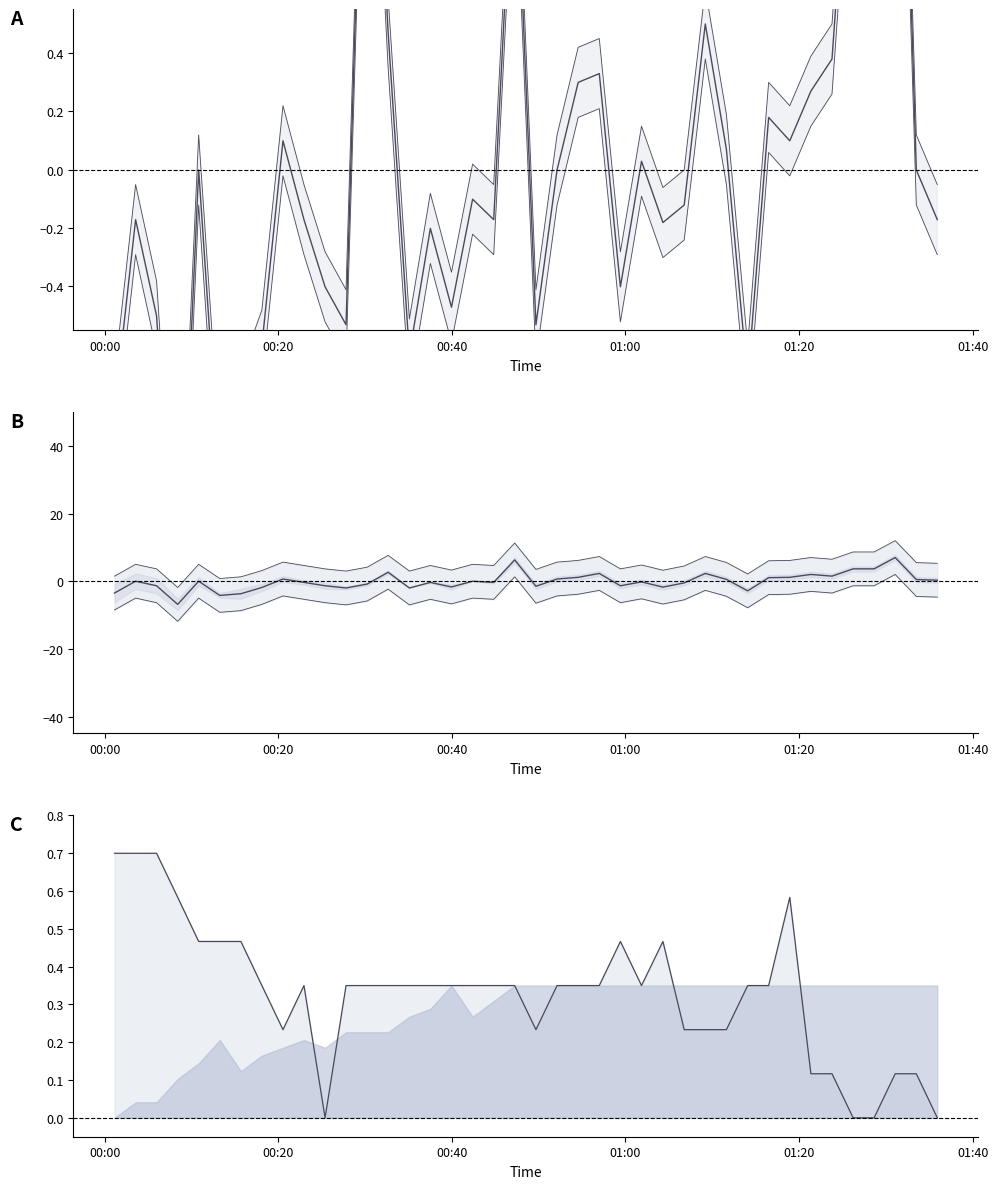

Reading left to right, extract all data points from this chart.

SDS_P1: 2021/09/10 00:01:07=-0.8	2021/09/10 00:03:33=-0.2	2021/09/10 00:05:58=-0.5	2021/09/10 00:08:24=-1.6	2021/09/10 00:10:49=-0.0	2021/09/10 00:13:15=-1.1	2021/09/10 00:15:41=-0.8	2021/09/10 00:18:06=-0.6	2021/09/10 00:20:32=0.1	2021/09/10 00:22:57=-0.2	2021/09/10 00:25:23=-0.4	2021/09/10 00:27:48=-0.5	2021/09/10 00:30:14=1.9	2021/09/10 00:32:39=0.5	2021/09/10 00:35:06=-0.6	2021/09/10 00:37:31=-0.2	2021/09/10 00:39:57=-0.5	2021/09/10 00:42:23=-0.1	2021/09/10 00:44:49=-0.2	2021/09/10 00:47:14=1.2	2021/09/10 00:49:41=-0.5	2021/09/10 00:52:07=-0.0	2021/09/10 00:54:33=0.3	2021/09/10 00:56:59=0.3	2021/09/10 00:59:25=-0.4	2021/09/10 01:01:51=0.0	2021/09/10 01:04:19=-0.2	2021/09/10 01:06:46=-0.1	2021/09/10 01:09:12=0.5	2021/09/10 01:11:38=0.1	2021/09/10 01:14:05=-0.7	2021/09/10 01:16:30=0.2	2021/09/10 01:18:56=0.1	2021/09/10 01:21:22=0.3	2021/09/10 01:23:48=0.4	2021/09/10 01:26:14=1.4	2021/09/10 01:28:39=0.8	2021/09/10 01:31:05=2.4	2021/09/10 01:33:31=-0.0	2021/09/10 01:35:56=-0.2
SDS_P2: 2021/09/10 00:01:07=-3.5	2021/09/10 00:03:33=0.0	2021/09/10 00:05:58=-1.3	2021/09/10 00:08:24=-6.8	2021/09/10 00:10:49=0.0	2021/09/10 00:13:15=-4.2	2021/09/10 00:15:41=-3.7	2021/09/10 00:18:06=-1.8	2021/09/10 00:20:32=0.7	2021/09/10 00:22:57=-0.3	2021/09/10 00:25:23=-1.3	2021/09/10 00:27:48=-2.0	2021/09/10 00:30:14=-0.8	2021/09/10 00:32:39=2.7	2021/09/10 00:35:06=-2.0	2021/09/10 00:37:31=-0.3	2021/09/10 00:39:57=-1.7	2021/09/10 00:42:23=0.0	2021/09/10 00:44:49=-0.3	2021/09/10 00:47:14=6.3	2021/09/10 00:49:41=-1.5	2021/09/10 00:52:07=0.7	2021/09/10 00:54:33=1.2	2021/09/10 00:56:59=2.3	2021/09/10 00:59:25=-1.3	2021/09/10 01:01:51=-0.2	2021/09/10 01:04:19=-1.7	2021/09/10 01:06:46=-0.5	2021/09/10 01:09:12=2.3	2021/09/10 01:11:38=0.6	2021/09/10 01:14:05=-2.8	2021/09/10 01:16:30=1.1	2021/09/10 01:18:56=1.2	2021/09/10 01:21:22=2.0	2021/09/10 01:23:48=1.5	2021/09/10 01:26:14=3.7	2021/09/10 01:28:39=3.7	2021/09/10 01:31:05=7.0	2021/09/10 01:33:31=0.5	2021/09/10 01:35:56=0.3
Temp: 2021/09/10 00:01:07=0.7	2021/09/10 00:03:33=0.7	2021/09/10 00:05:58=0.7	2021/09/10 00:08:24=0.6	2021/09/10 00:10:49=0.5	2021/09/10 00:13:15=0.5	2021/09/10 00:15:41=0.5	2021/09/10 00:18:06=0.3	2021/09/10 00:20:32=0.2	2021/09/10 00:22:57=0.3	2021/09/10 00:25:23=0.0	2021/09/10 00:27:48=0.3	2021/09/10 00:30:14=0.3	2021/09/10 00:32:39=0.3	2021/09/10 00:35:06=0.3	2021/09/10 00:37:31=0.3	2021/09/10 00:39:57=0.3	2021/09/10 00:42:23=0.3	2021/09/10 00:44:49=0.3	2021/09/10 00:47:14=0.3	2021/09/10 00:49:41=0.2	2021/09/10 00:52:07=0.3	2021/09/10 00:54:33=0.3	2021/09/10 00:56:59=0.3	2021/09/10 00:59:25=0.5	2021/09/10 01:01:51=0.3	2021/09/10 01:04:19=0.5	2021/09/10 01:06:46=0.2	2021/09/10 01:09:12=0.2	2021/09/10 01:11:38=0.2	2021/09/10 01:14:05=0.3	2021/09/10 01:16:30=0.3	2021/09/10 01:18:56=0.6	2021/09/10 01:21:22=0.1	2021/09/10 01:23:48=0.1	2021/09/10 01:26:14=0.0	2021/09/10 01:28:39=0.0	2021/09/10 01:31:05=0.1	2021/09/10 01:33:31=0.1	2021/09/10 01:35:56=0.0